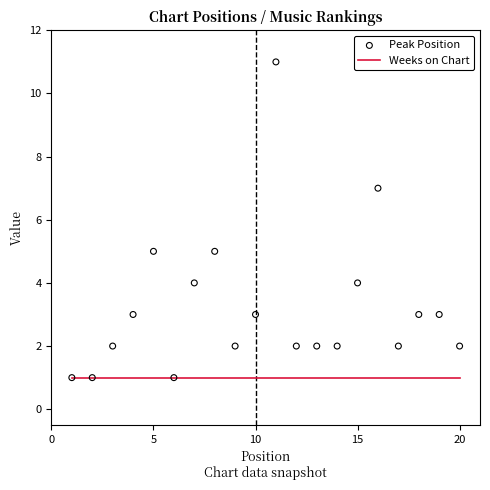

Is the value of Peak Position at 10 greater than the value of Weeks on Chart at −5?

Yes